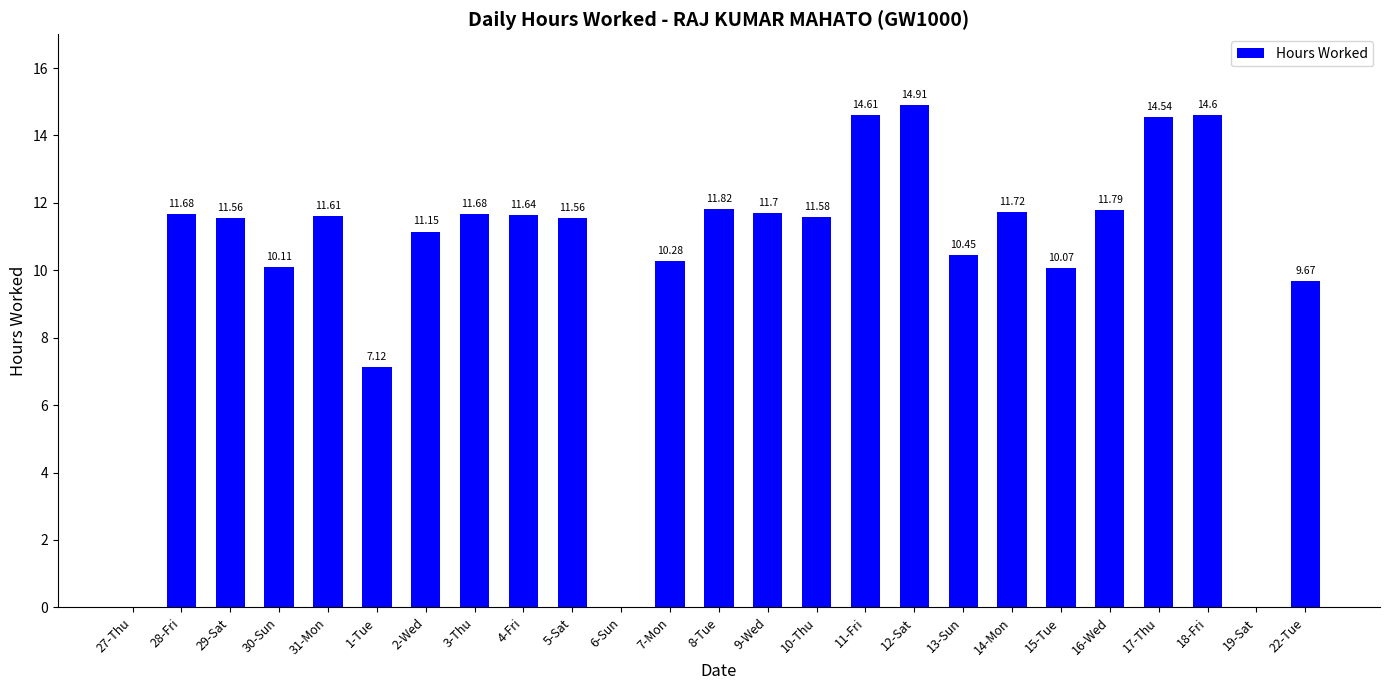

Between 2-Wed and 1-Tue, which is larger?

2-Wed